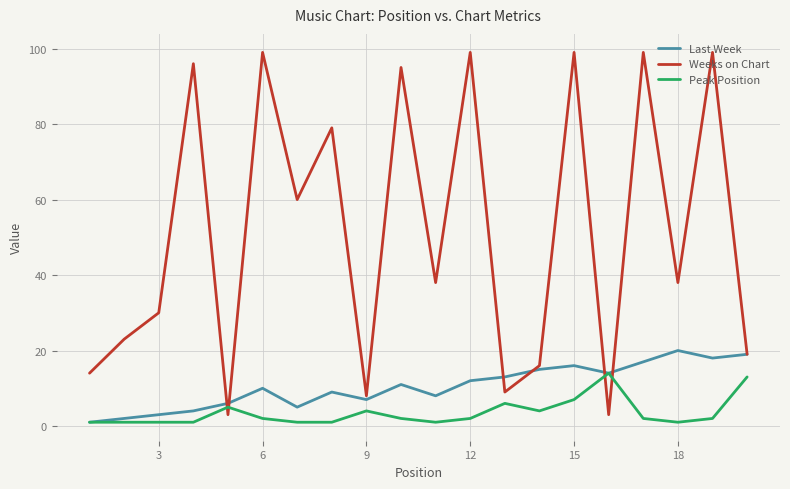

How many lines are shown in the chart?

3